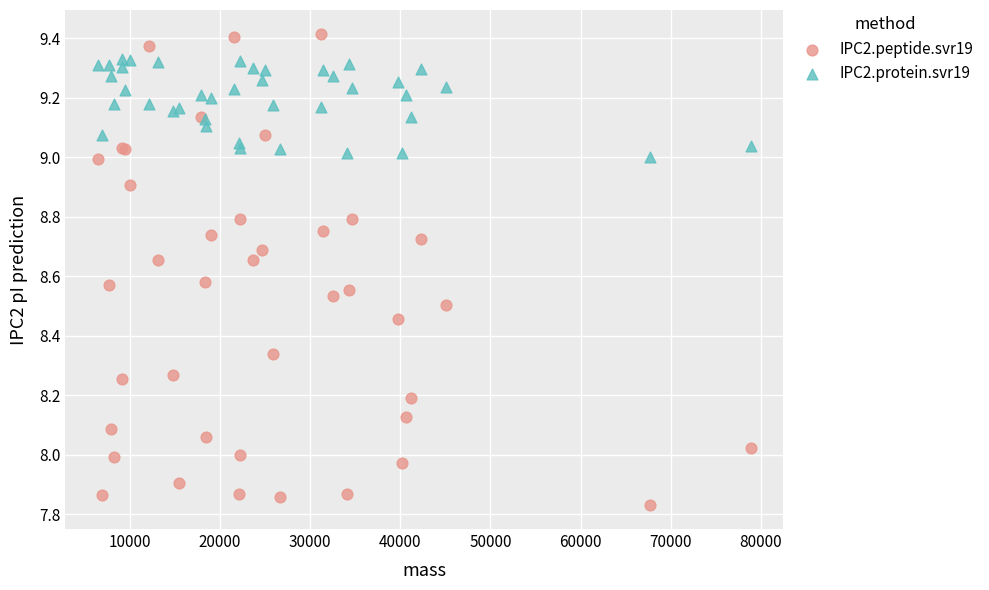

What is the X range (max minus min) for the scatter plot?

72372.4